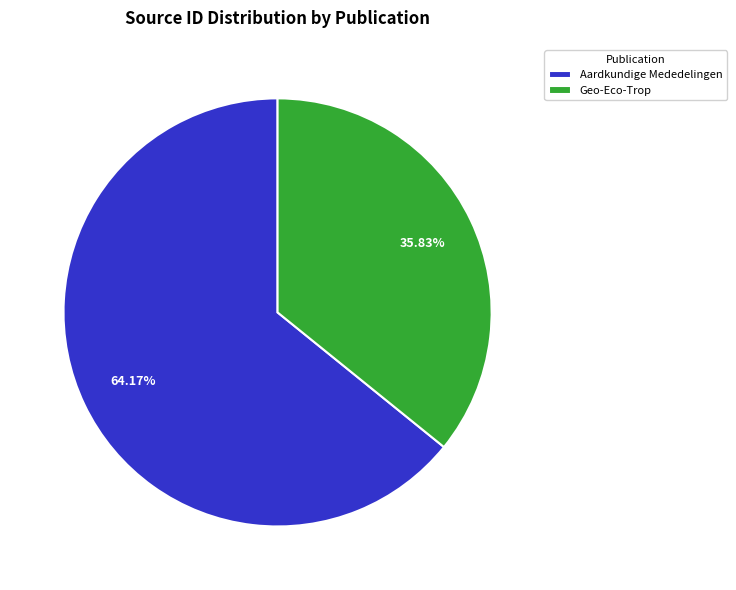

What percentage do Geo-Eco-Trop and Aardkundige Mededelingen together represent?

100.0%